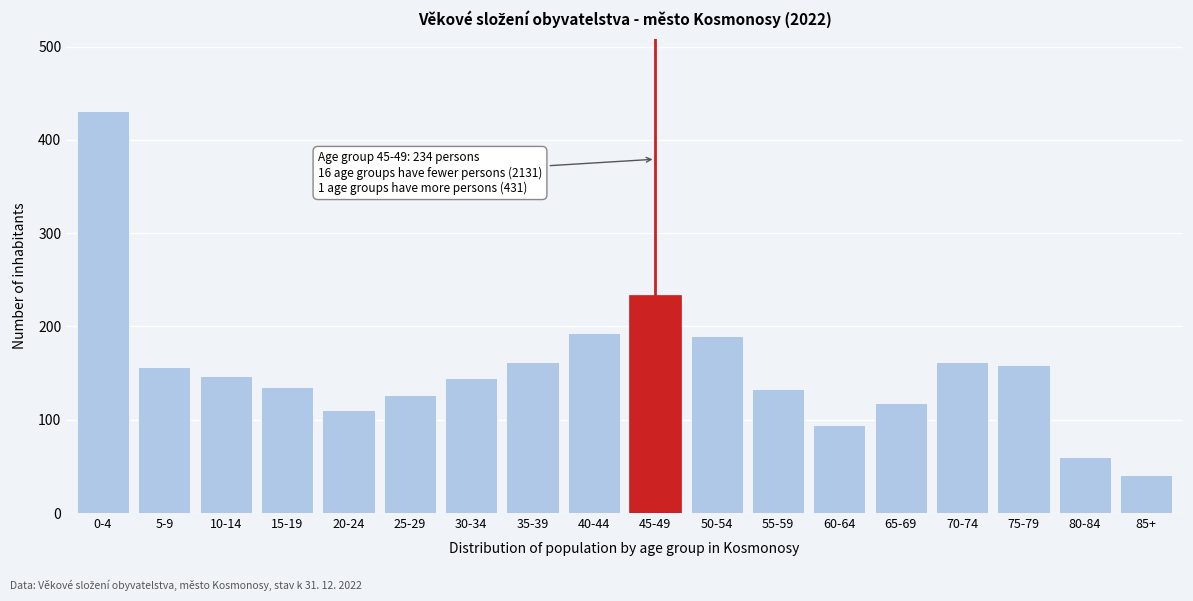

What position from the right is 20-24?

14